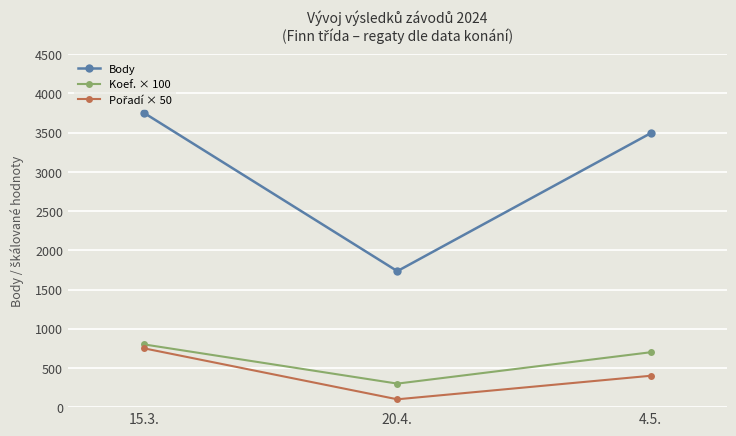

The Body series shows 3752 at 15.3.. True or false?

True